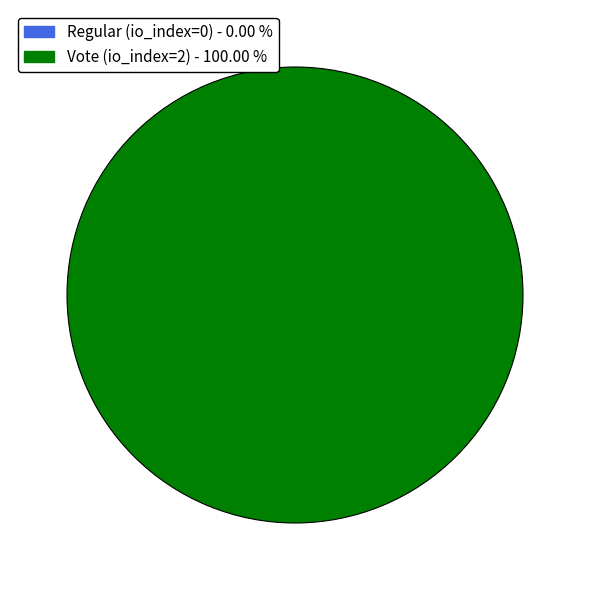

Does Vote (io_index=2) represent more than half of the total?

Yes